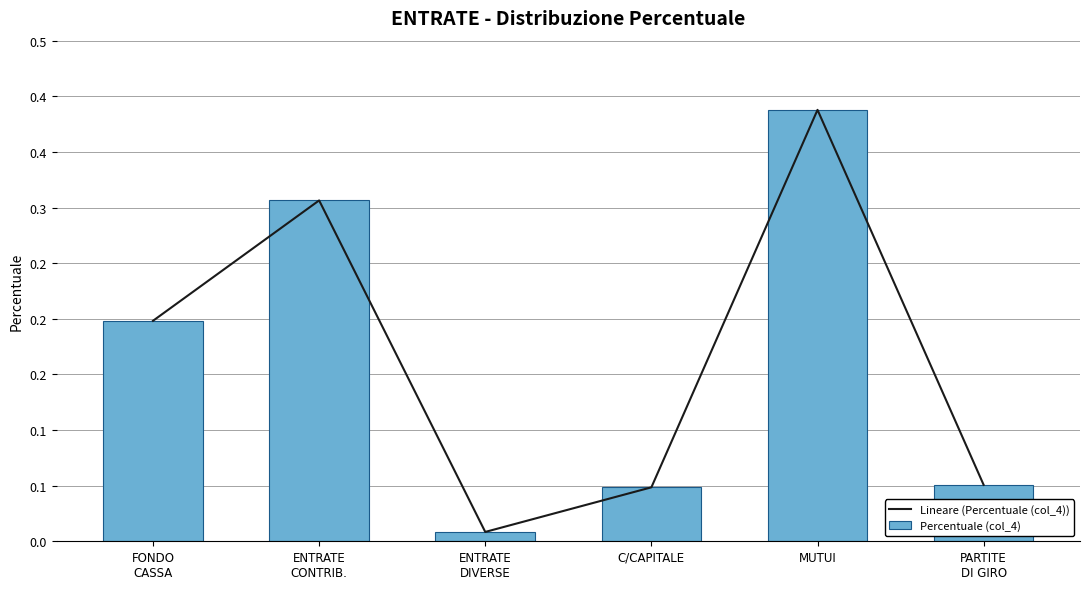

What are all the series names shown in the legend?

Lineare (Percentuale (col_4)), Percentuale (col_4)